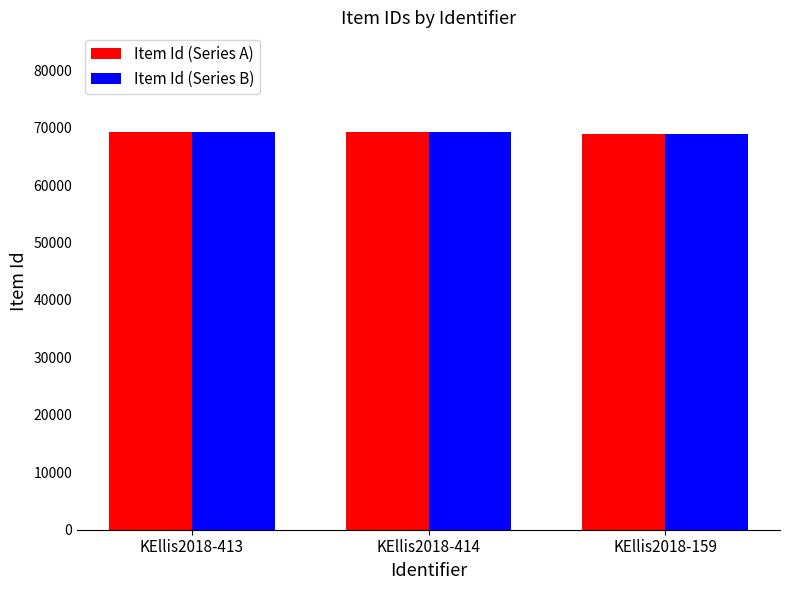

What is the difference between the maximum and second lowest values in the Item Id (Series B) series?

1